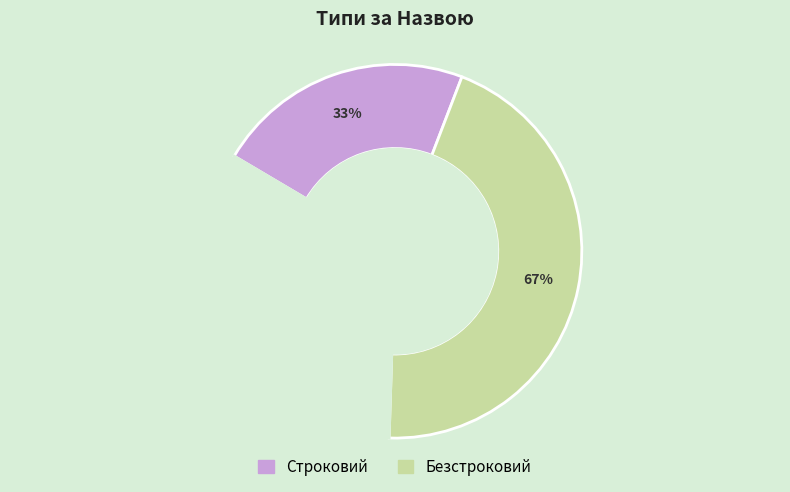

Is it true that Безстроковий is 55% of the pie?

False